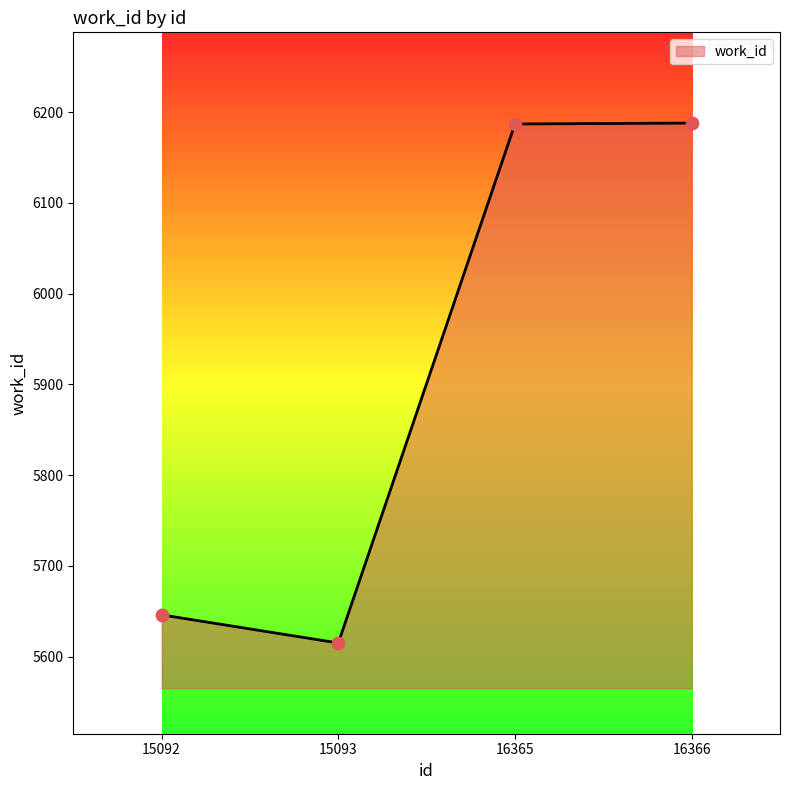

What is the change in value from 15092 to 15093?

-31